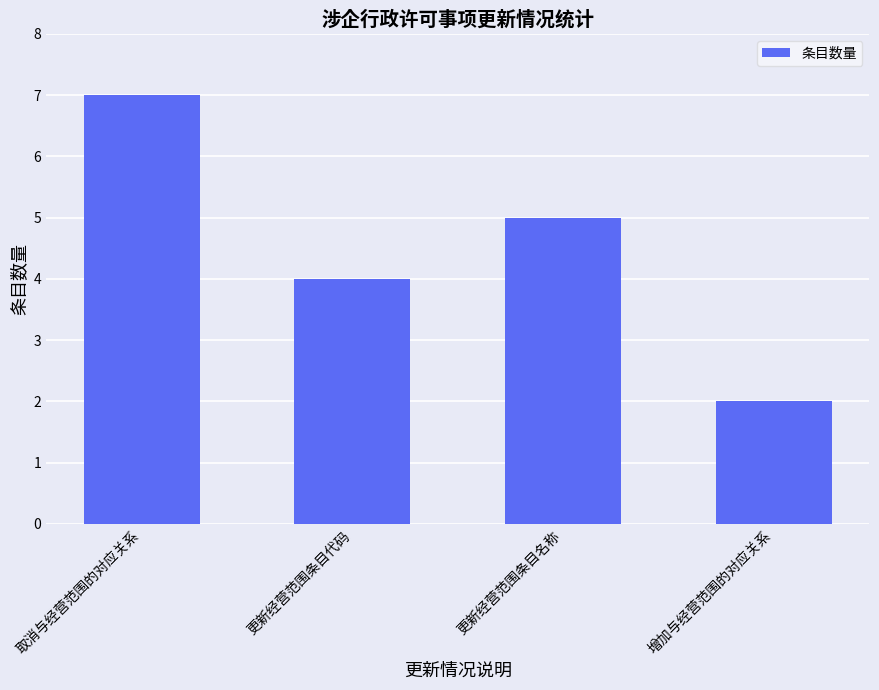

At which label is the value closest to 4?

更新经营范围条目代码